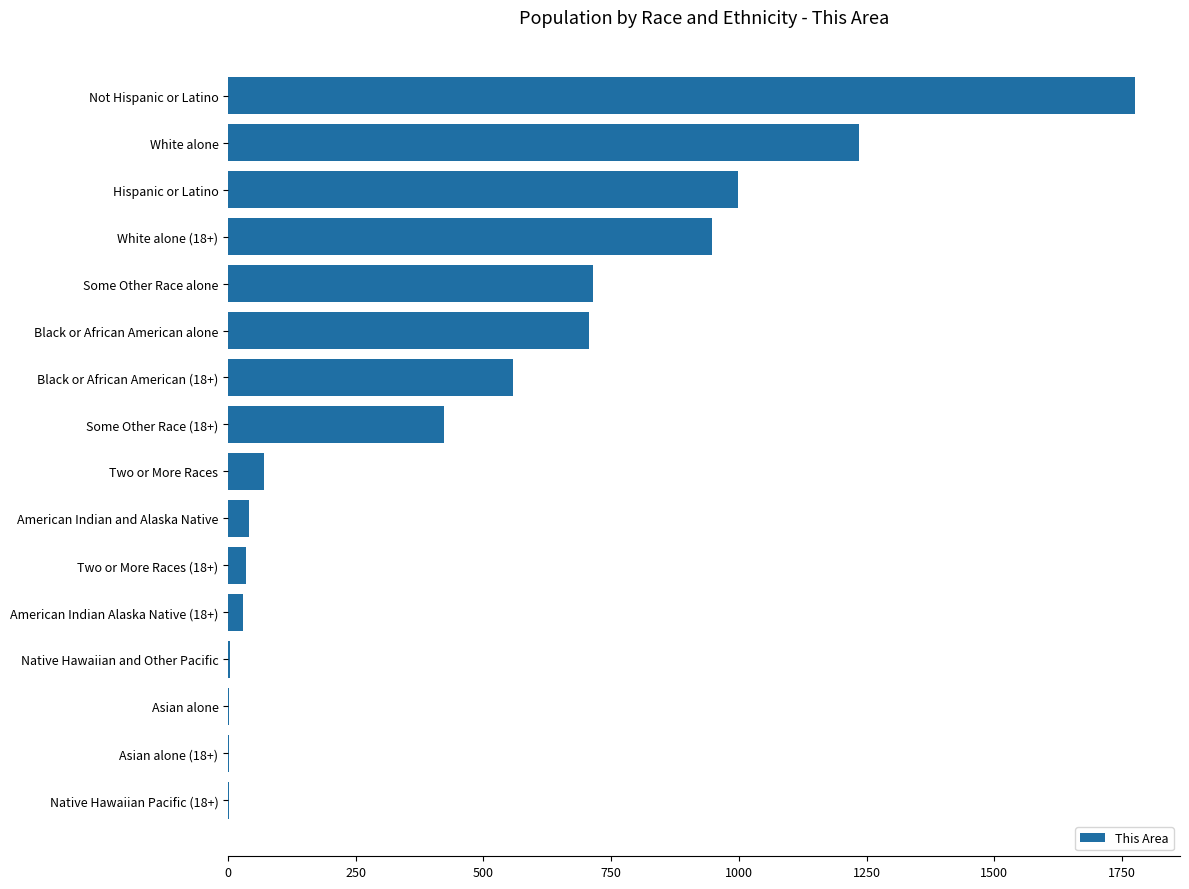

Between Some Other Race (18+) and White alone, which is larger?

White alone